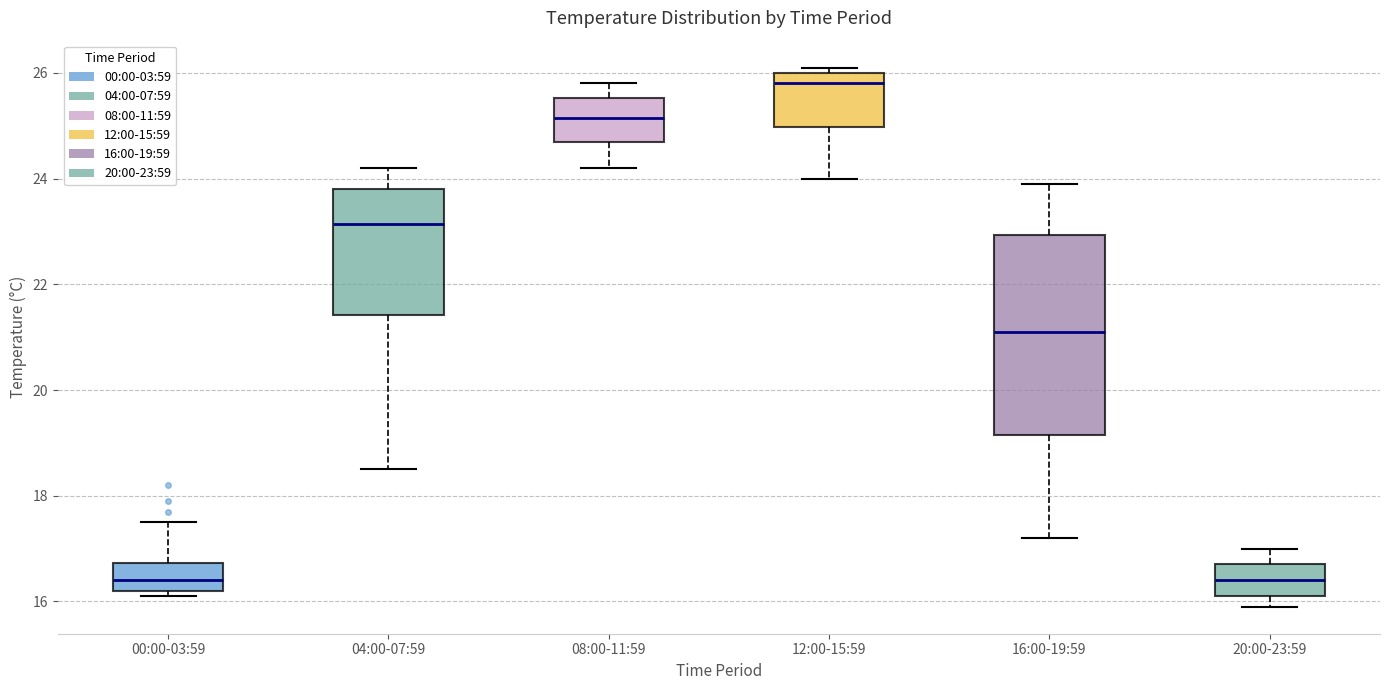

Which box's median line is the highest?

12:00-15:59